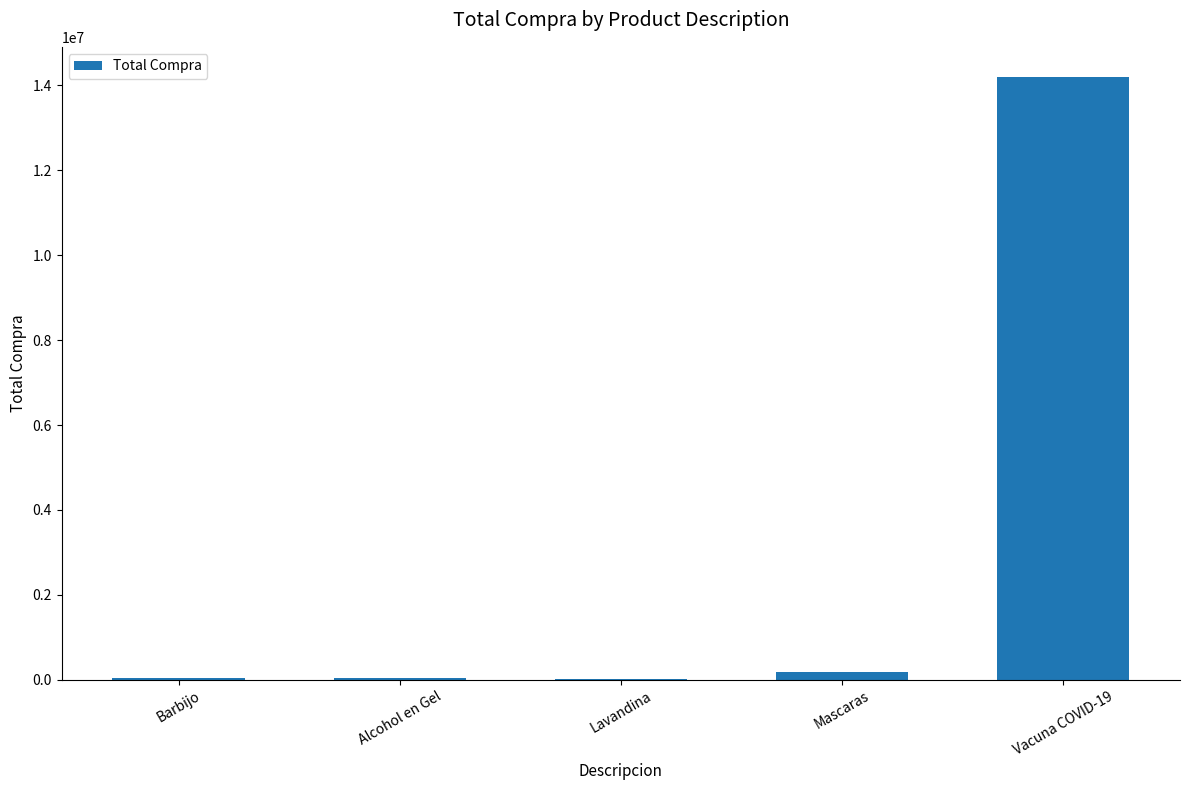

At which category does the chart reach its peak across all series?

Vacuna COVID-19